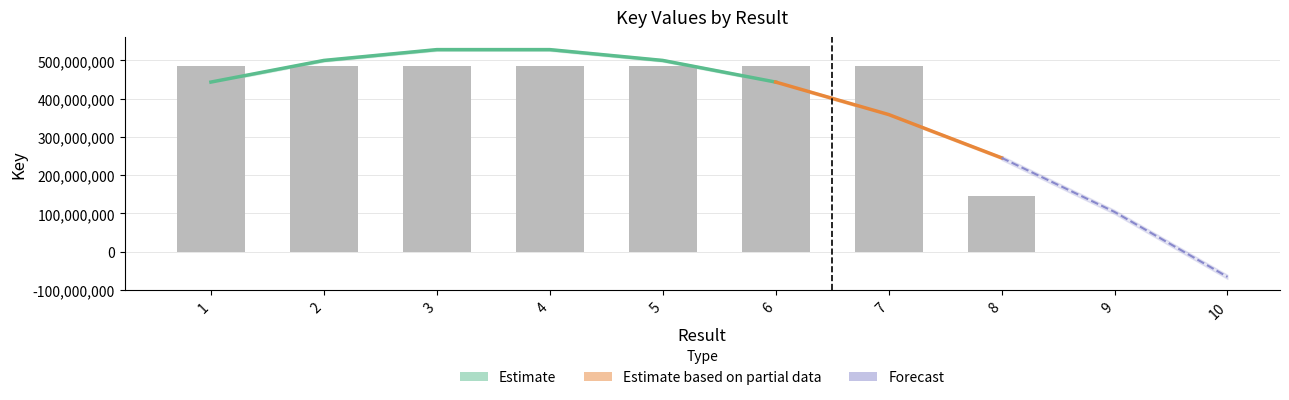

At which label is the value closest to 316042817?

7